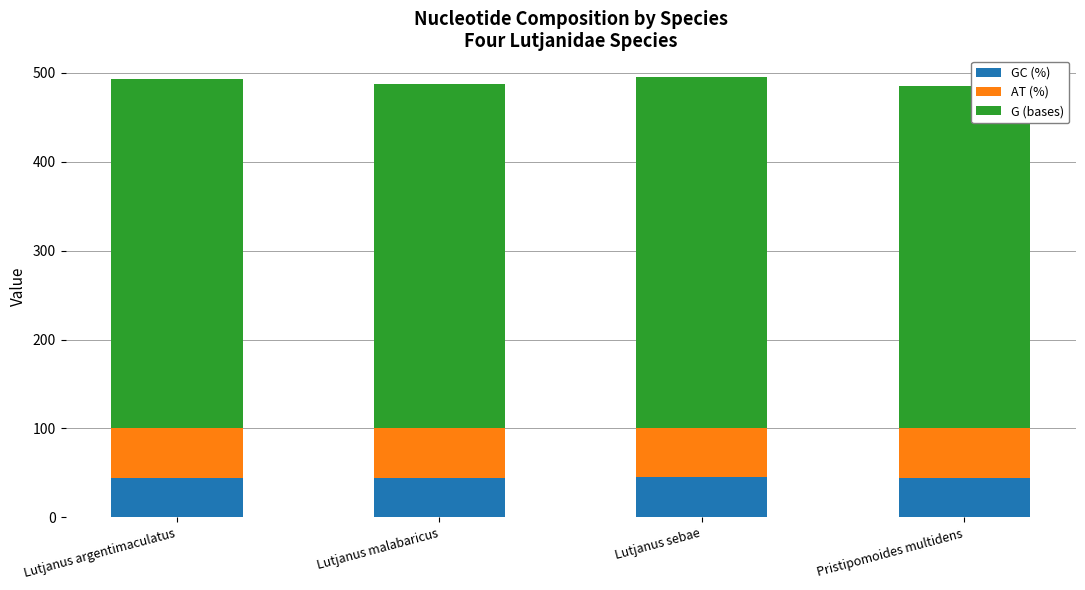

Is it true that GC (%) equals 44.9 at Lutjanus sebae?

True